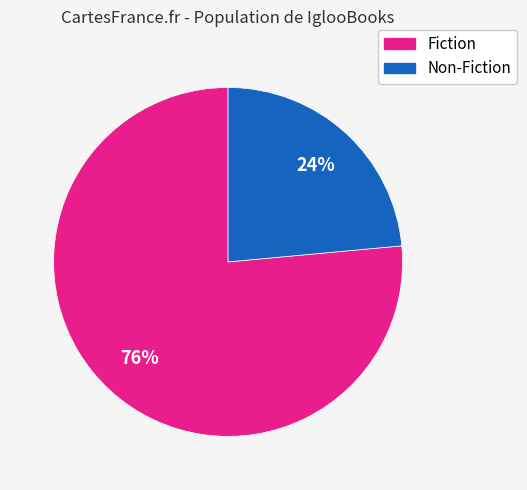

What is the ratio of the value at Non-Fiction to the value at Fiction?

0.3